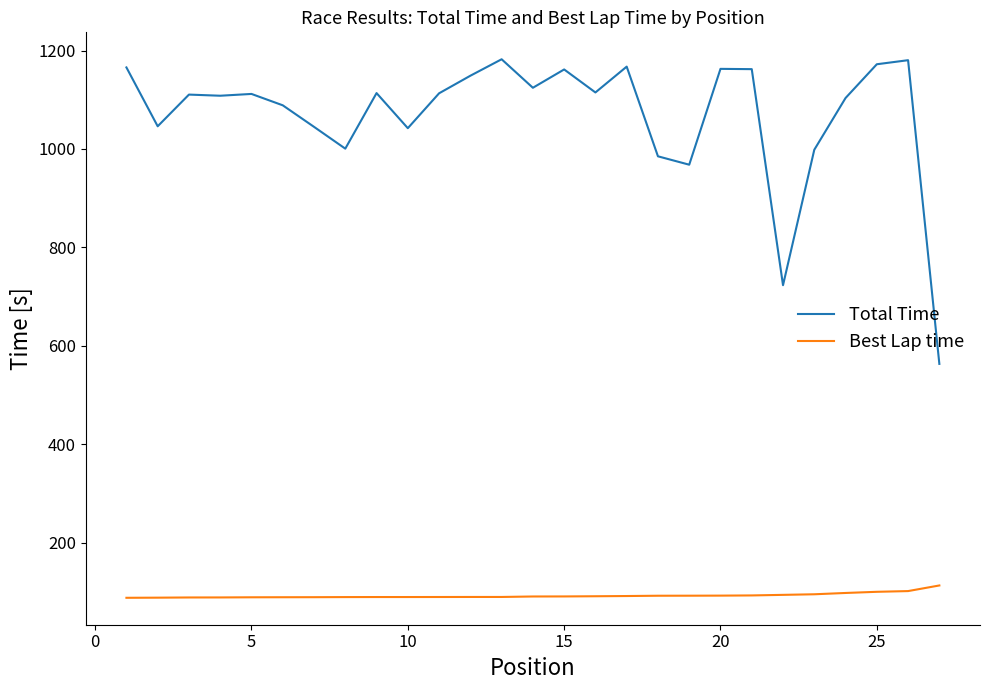

True or false: Total Time and Best Lap time cross at least once.

False